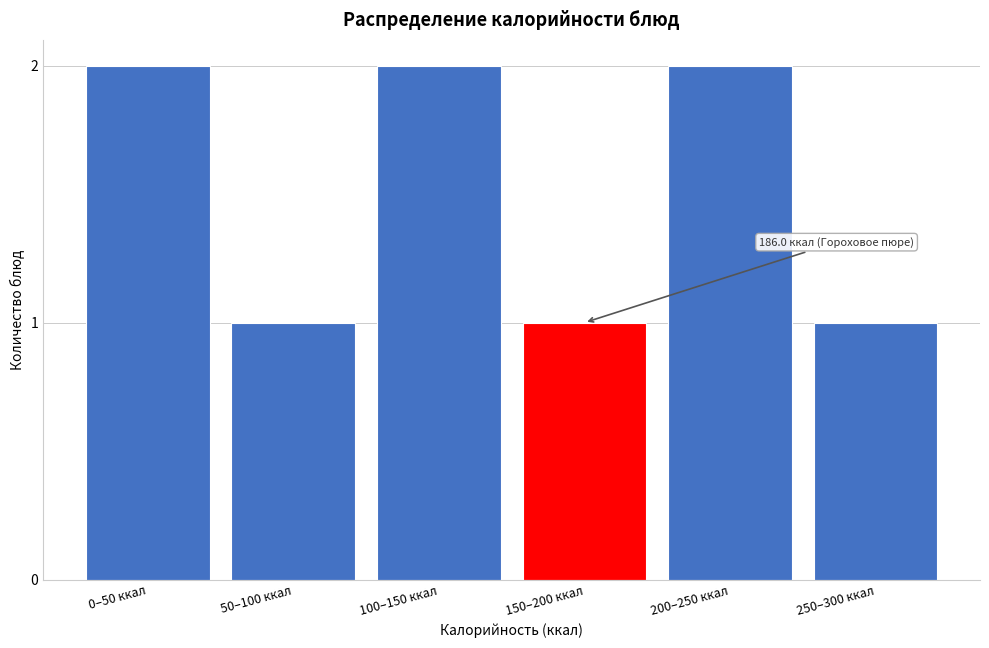

Reading left to right, extract all data points from this chart.

0–50 ккал=2	50–100 ккал=1	100–150 ккал=2	150–200 ккал=1	200–250 ккал=2	250–300 ккал=1